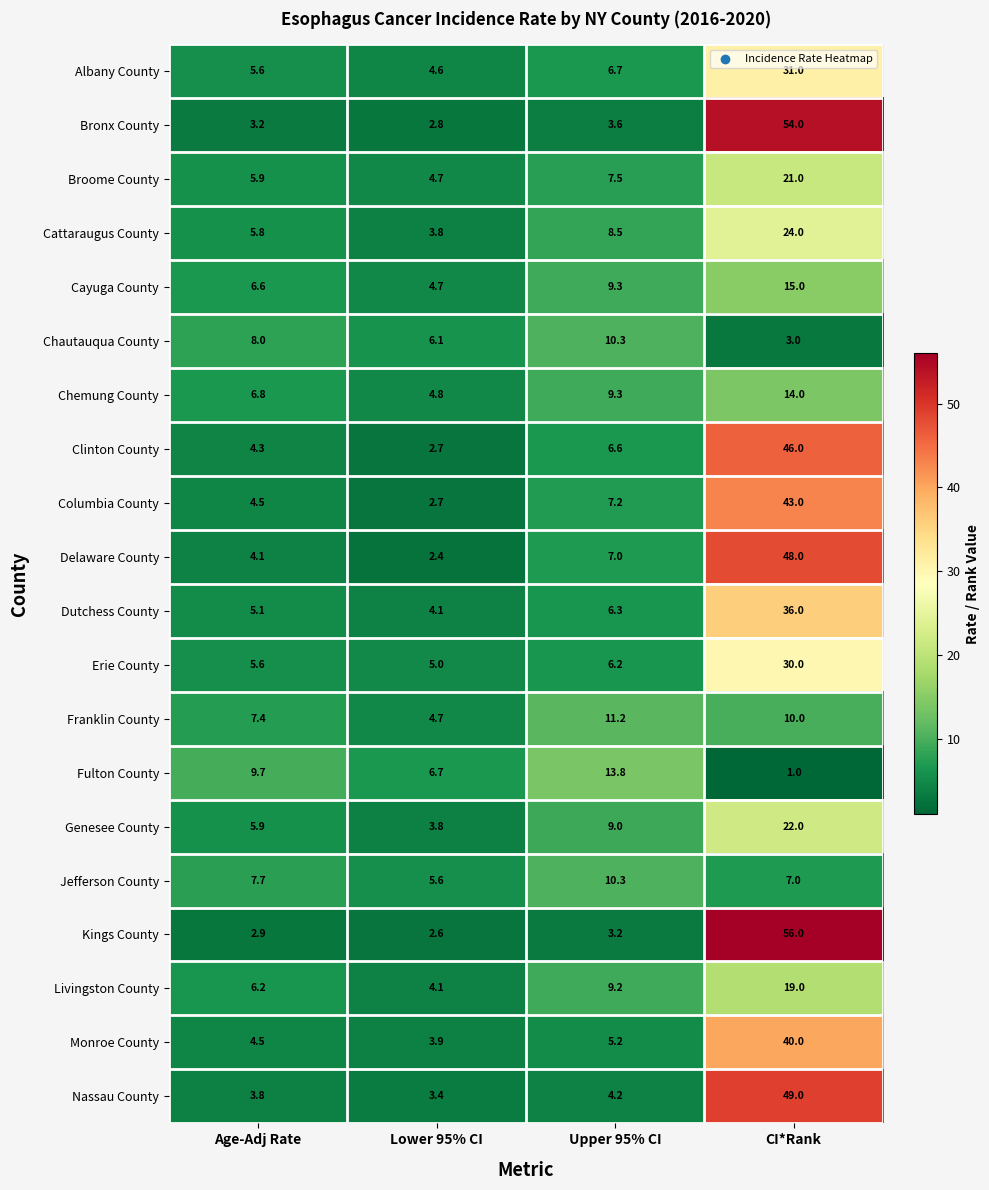

What is the greatest value displayed?

56.0